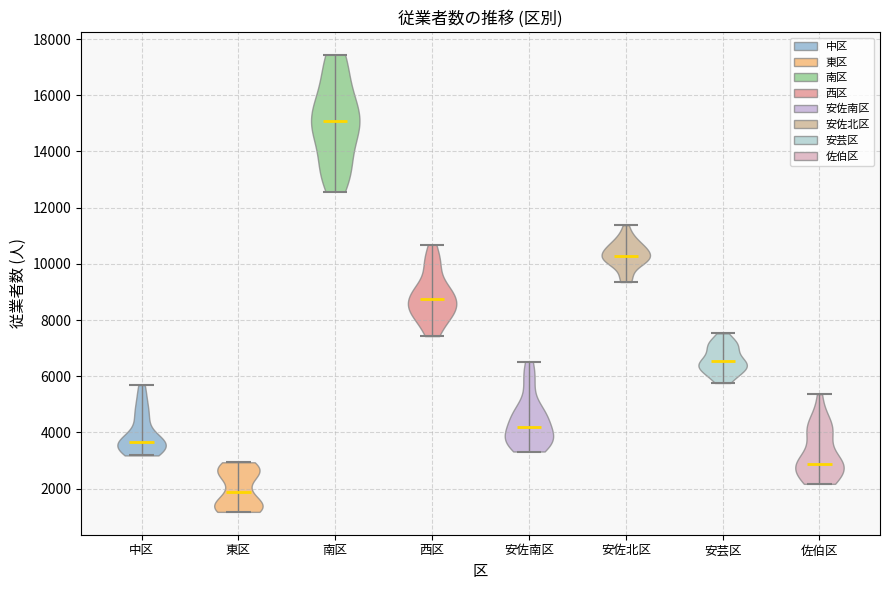

Reading left to right, read every violin against the y-axis: where its median line is, and the lowest and highest points it reaches. The values are not printed on the chart, so give them approximately, as read against the axis.

中区: median line 3600, lowest point 3200, highest point 5600
東区: median line 1800, lowest point 1200, highest point 3000
南区: median line 15000, lowest point 12600, highest point 17400
西区: median line 8800, lowest point 7400, highest point 10600
安佐南区: median line 4200, lowest point 3400, highest point 6600
安佐北区: median line 10200, lowest point 9400, highest point 11400
安芸区: median line 6600, lowest point 5800, highest point 7600
佐伯区: median line 2800, lowest point 2200, highest point 5400